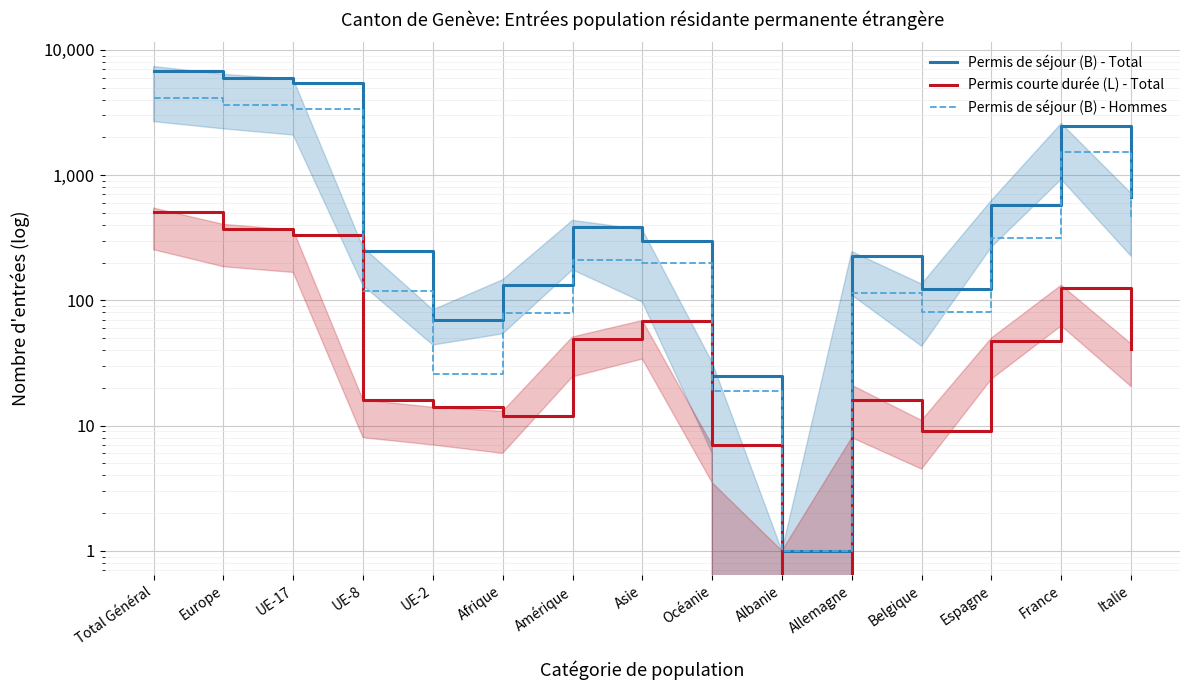

Reading left to right, list all the values displayed in this chart.

Permis de séjour (B) - Total: Total Général=6808	Europe=5967	UE-17=5464	UE-8=249	UE-2=70	Afrique=133	Amérique=384	Asie=297	Océanie=25	Albanie=1	Allemagne=224	Belgique=124	Espagne=578	France=2449	Italie=671
Permis courte durée (L) - Total: Total Général=507	Europe=371	UE-17=334	UE-8=16	UE-2=14	Afrique=12	Amérique=49	Asie=68	Océanie=7	Albanie=0	Allemagne=16	Belgique=9	Espagne=47	France=125	Italie=41
Permis de séjour (B) - Hommes: Total Général=4137	Europe=3628	UE-17=3377	UE-8=118	UE-2=26	Afrique=79	Amérique=209	Asie=200	Océanie=19	Albanie=1	Allemagne=114	Belgique=81	Espagne=312	France=1525	Italie=446